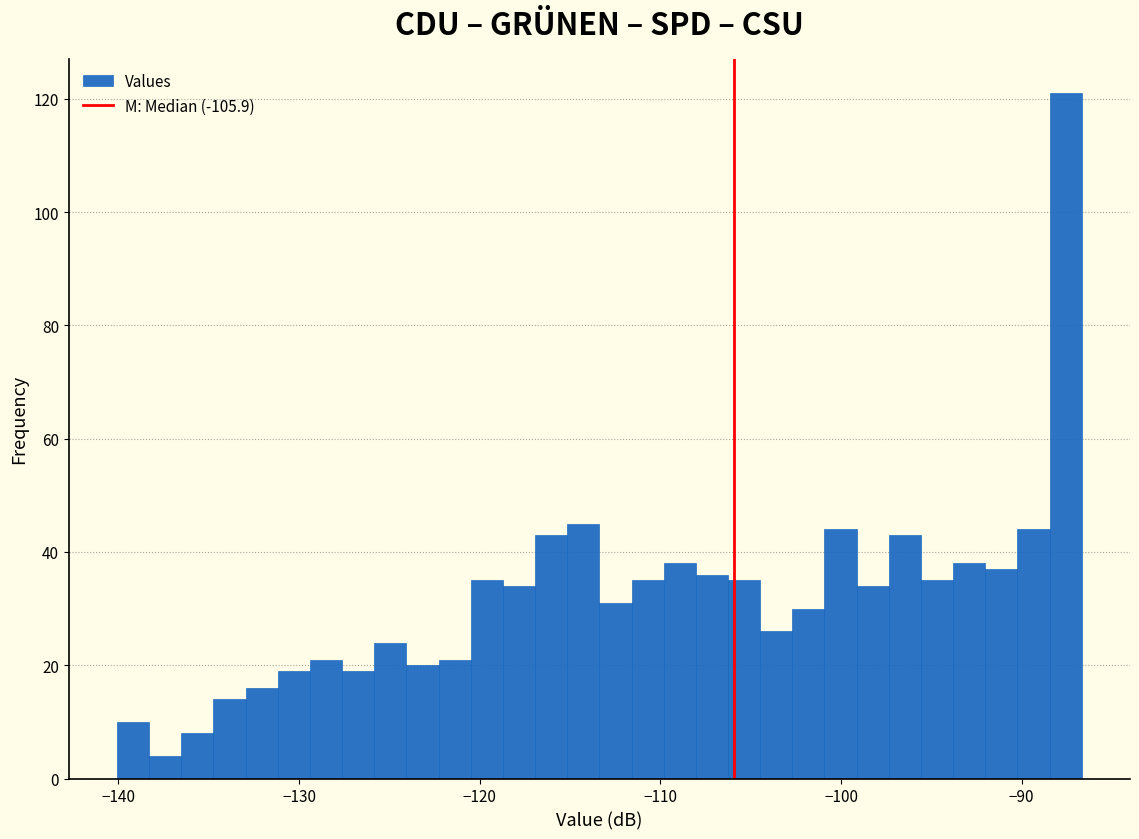

Around what value on the x-axis is the tallest bar? Give the approximate position of its centre, as read against the axis.

-88